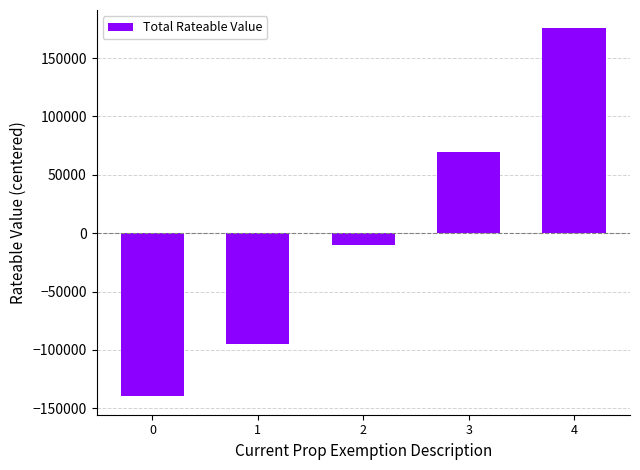

List the labels in order of value, largest first.

4, 3, 2, 1, 0